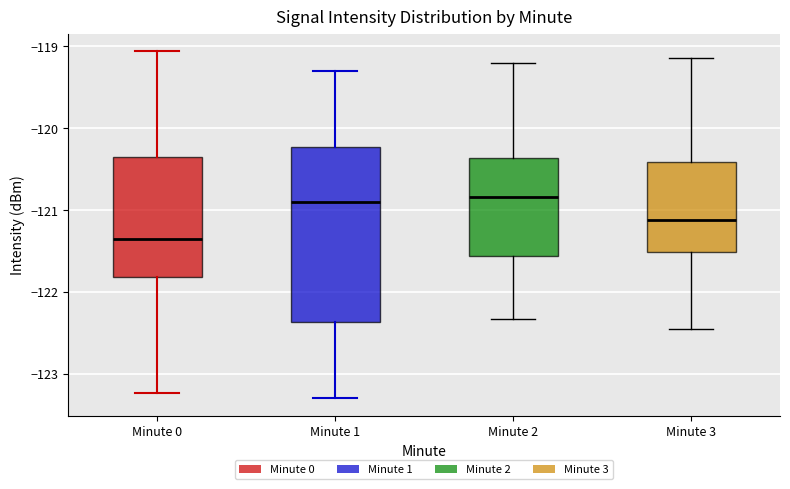

Which box is the tallest, from its lower edge to its upper edge?

Minute 1